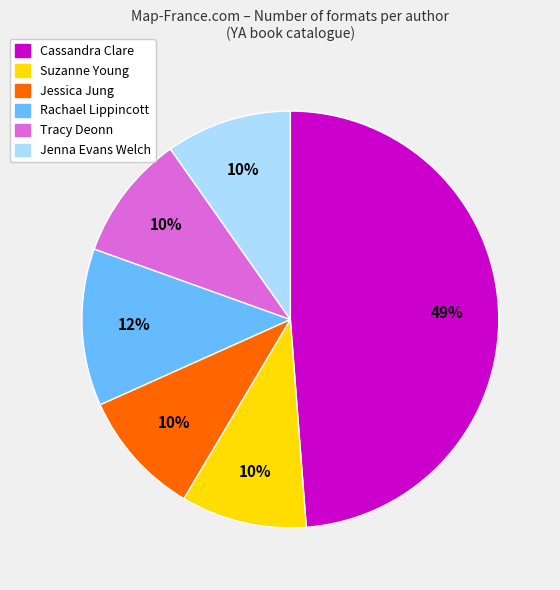

Is there a majority slice in this chart?

No